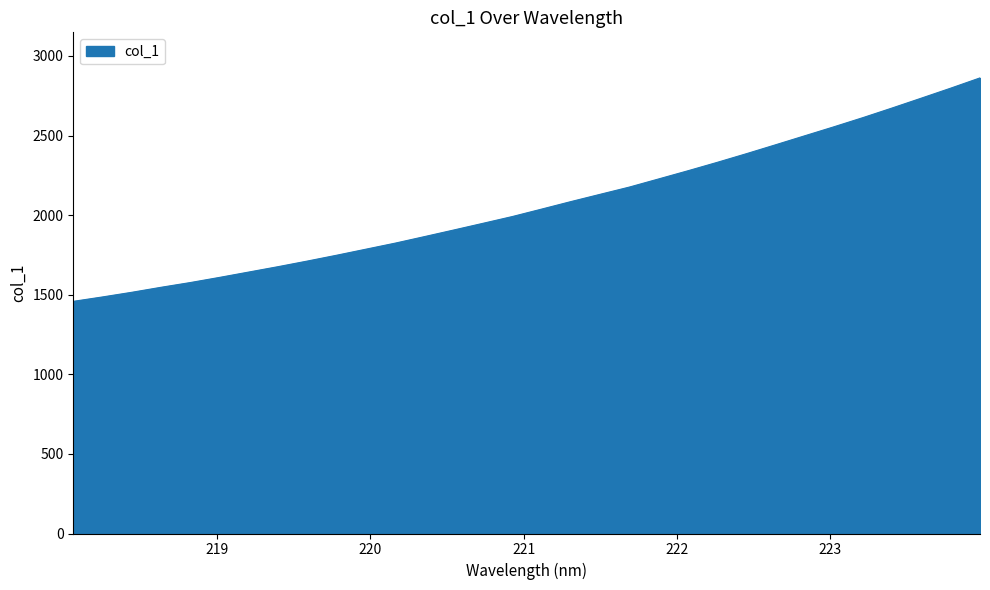

What is the difference between the maximum and minimum values?

1403.8